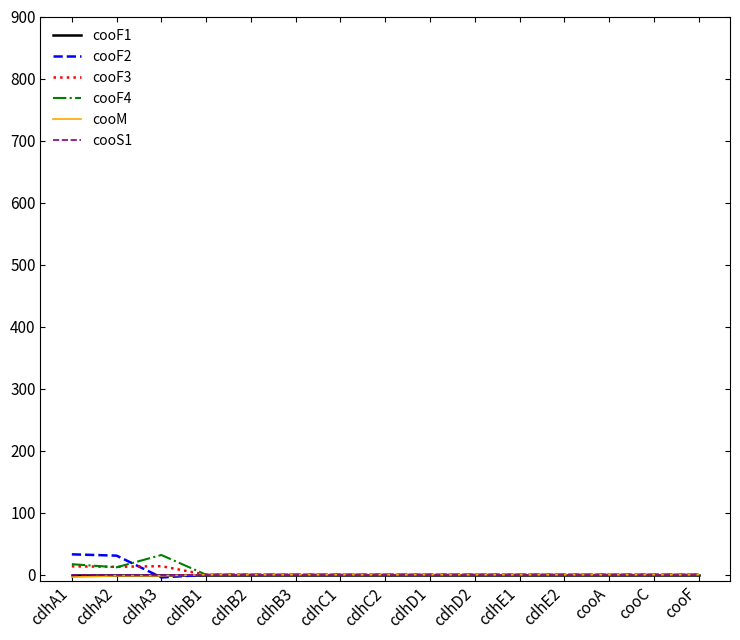

Is this an area chart (filled region under the line)?

No